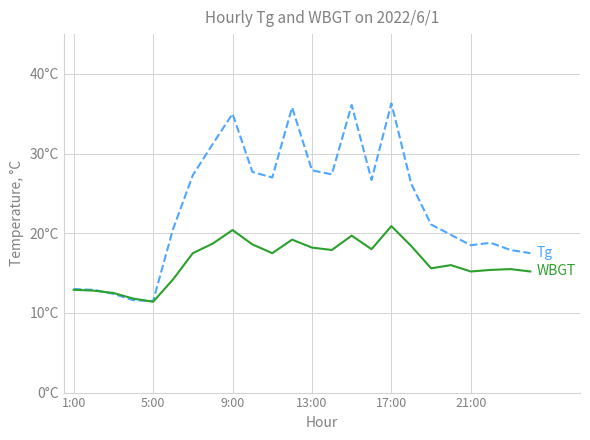

True or false: WBGT has a value of 8.1 at 21:00.

False